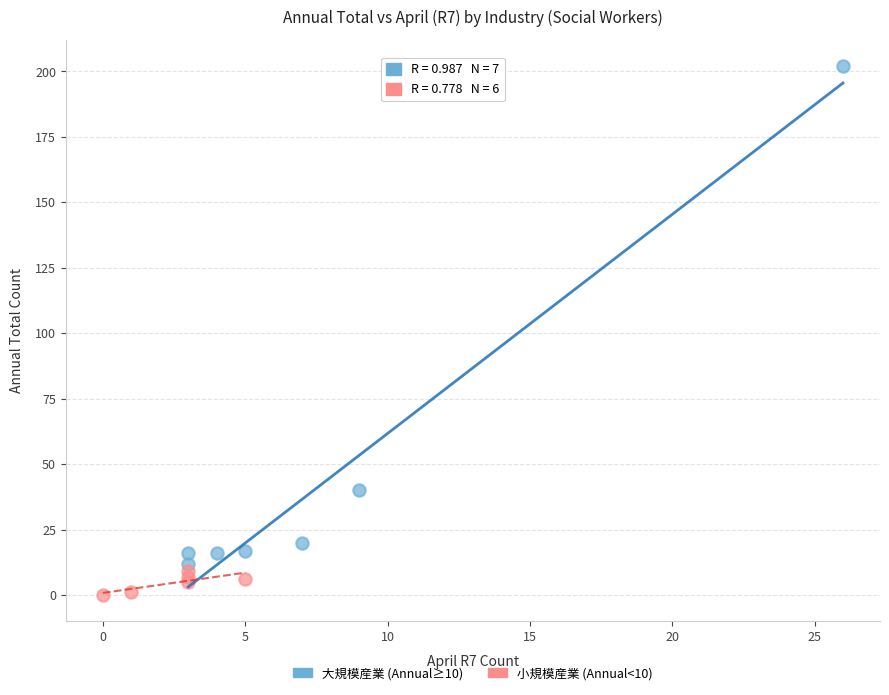

Which series contains the highest Y value?

大規模産業 (Annual≥10)